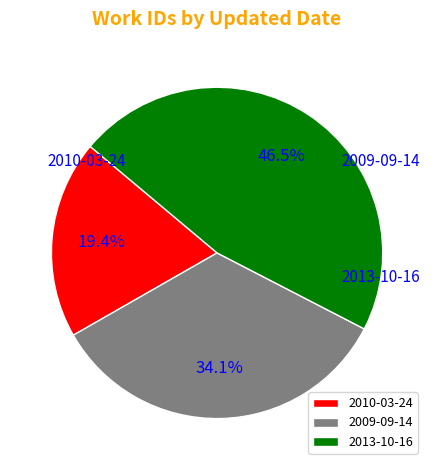

What is the largest slice in the pie chart?

2013-10-16